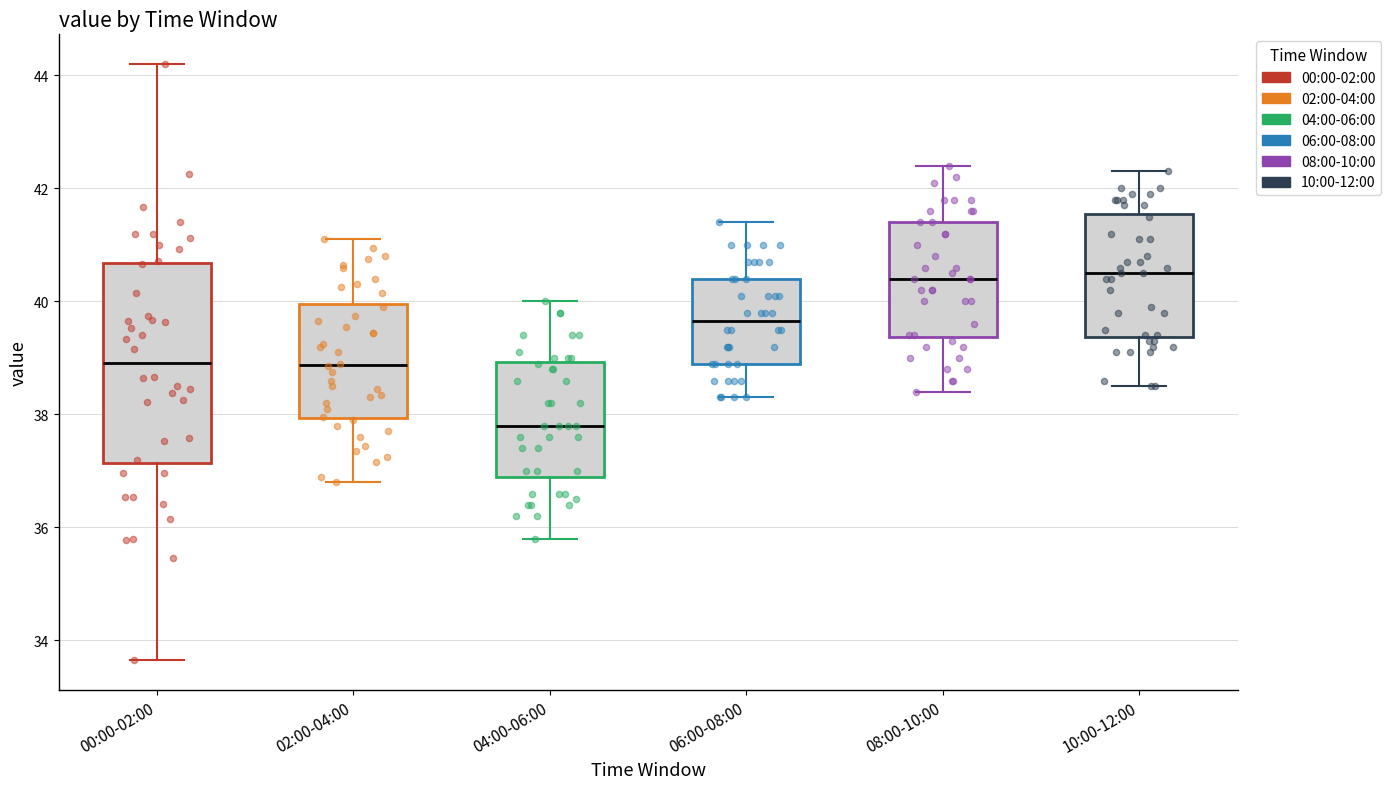

Where does the upper whisker of the box for 02:00-04:00 end on the y-axis? The values are not printed on the chart, so give them approximately, as read against the axis.

41.2